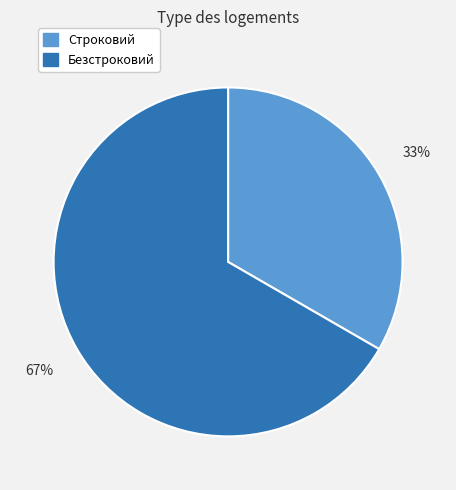

Which has a higher value, Строковий or Безстроковий?

Безстроковий